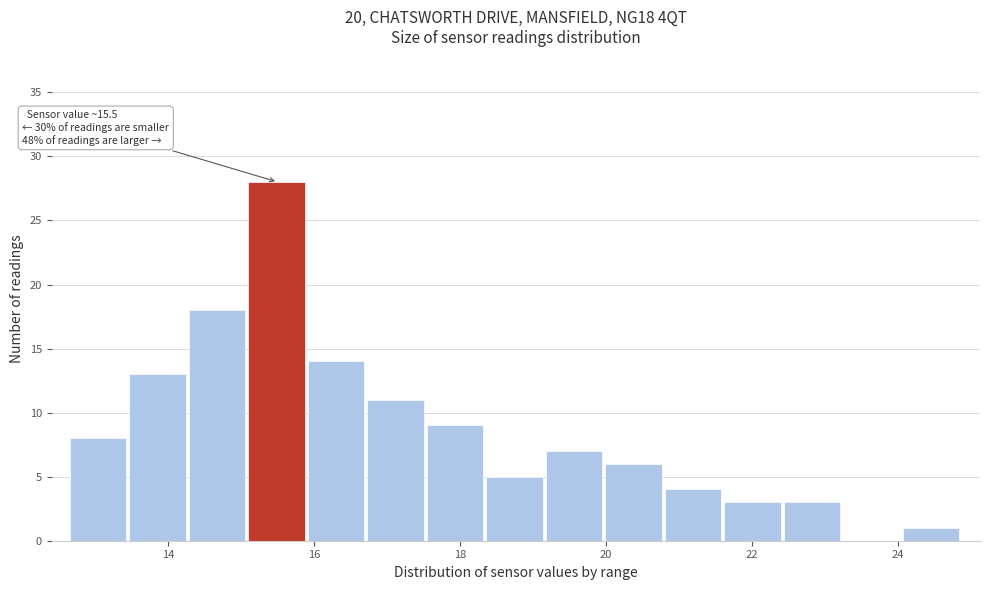

Over which range of the x-axis is the bar tallest?

15.0 to 16.0